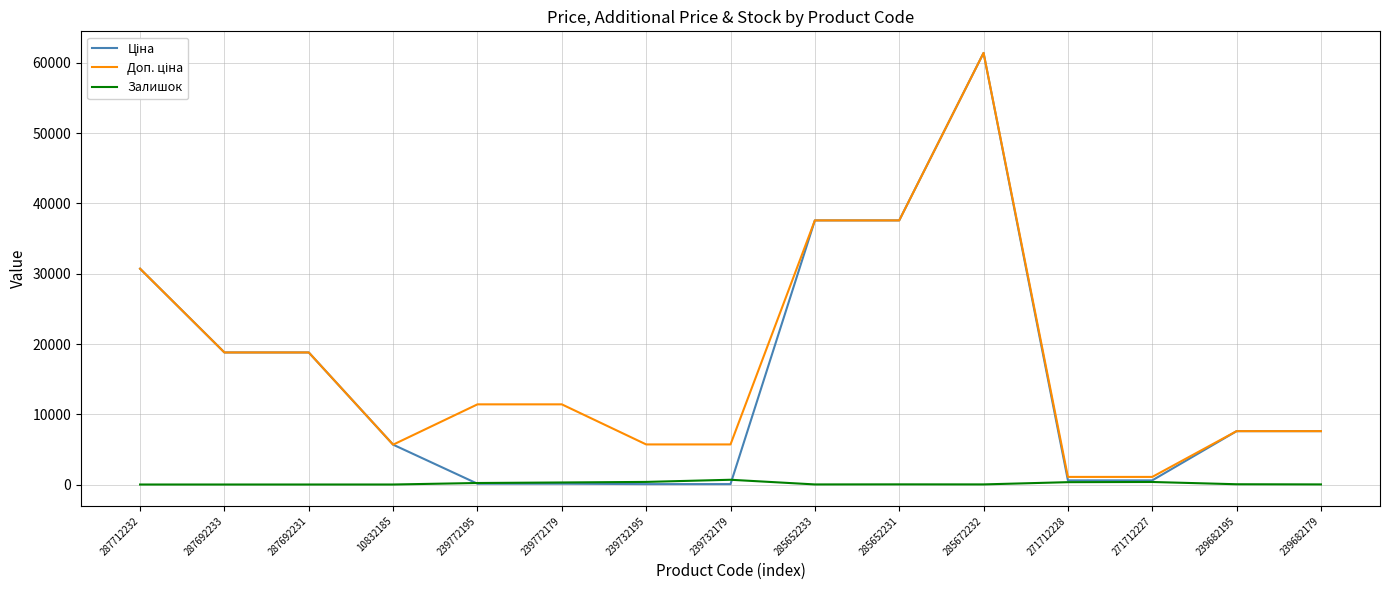

What is the sum of the Залишок values at 271712228 and 285652231?

355.0